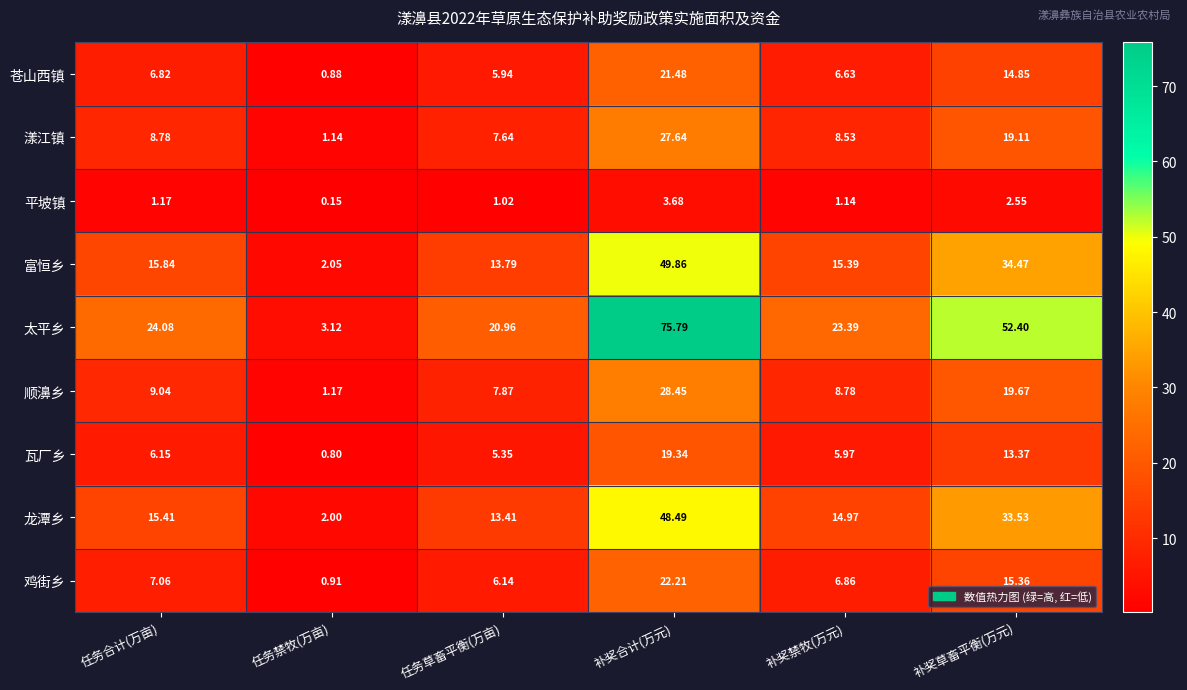

Where is 漾江镇 nearest to the value 14?

补奖草畜平衡(万元)